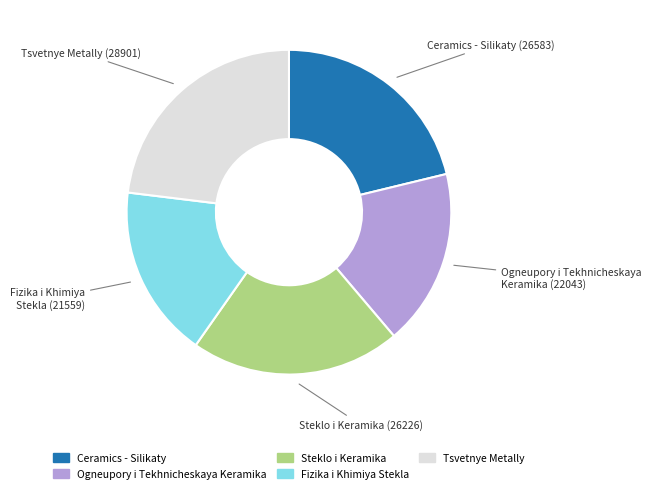

How many segments does this pie chart have?

5